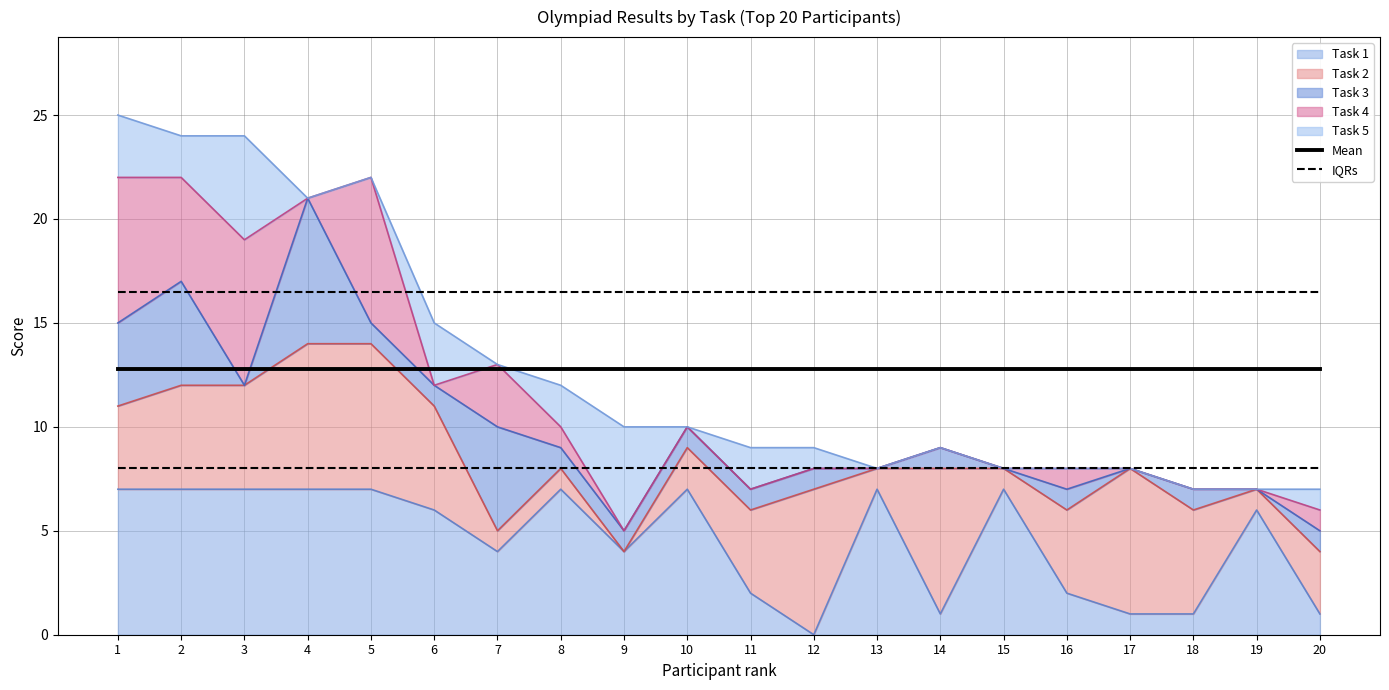

At which label is IQRs closest to 16?

1